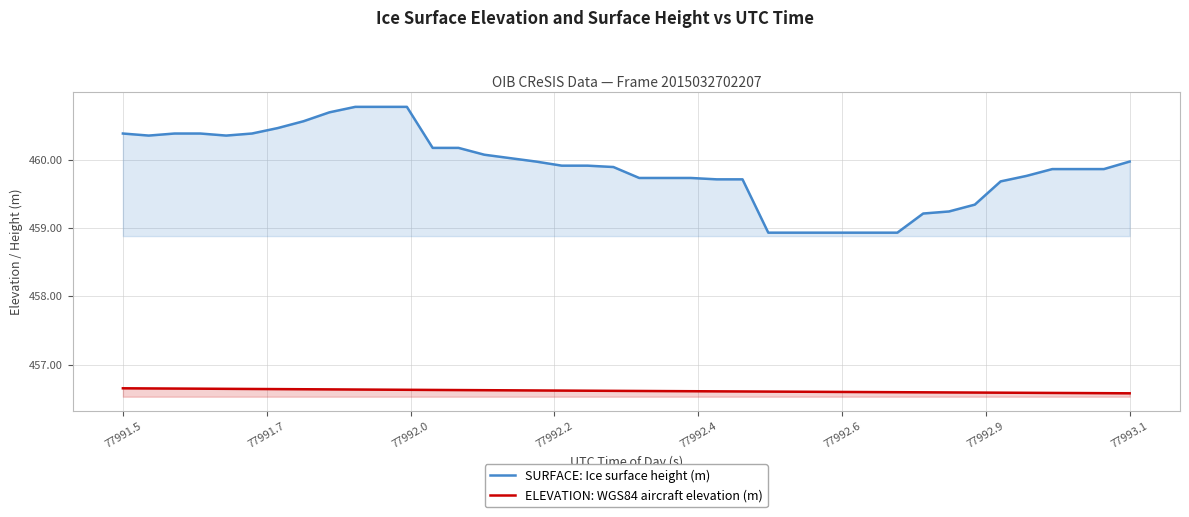

Does the chart display data point markers on the line(s)?

No